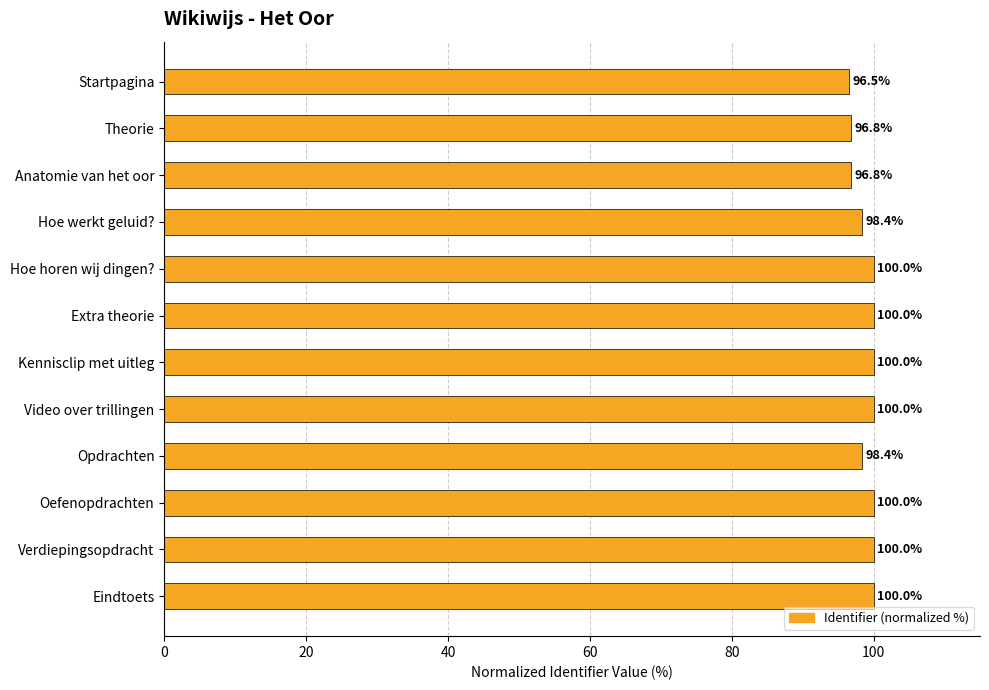

What is the approximate value at Anatomie van het oor?

96.8